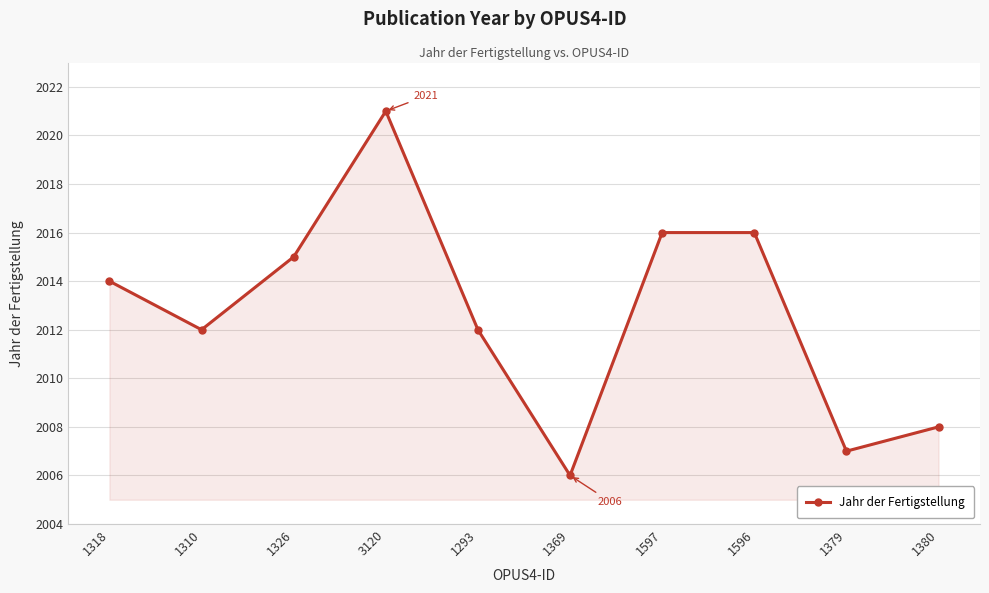

What is the minimum value shown in the chart?

2006